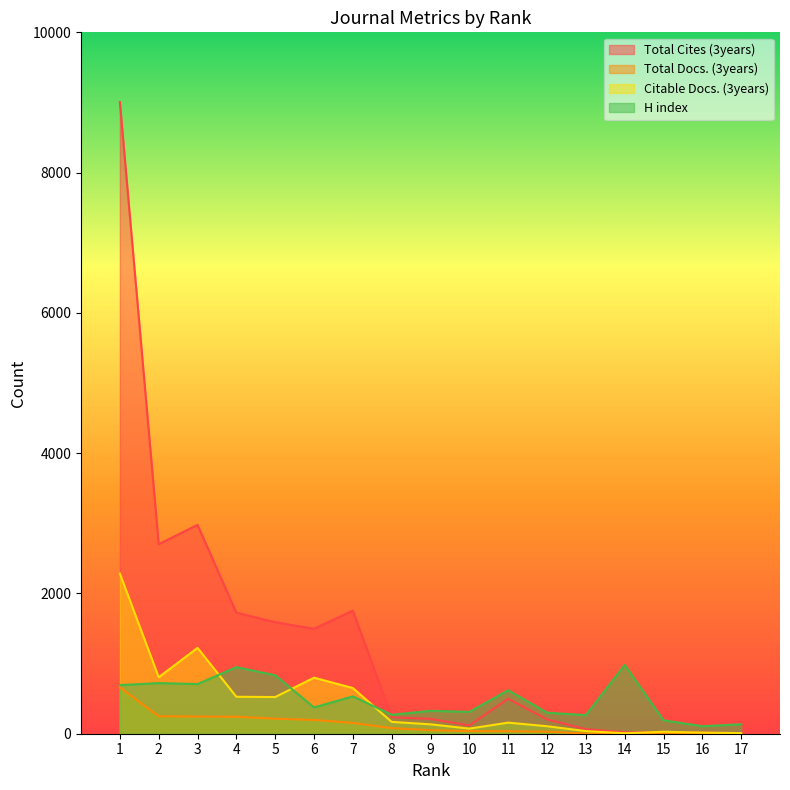

What is the average value of the Citable Docs. (3years) series?

444